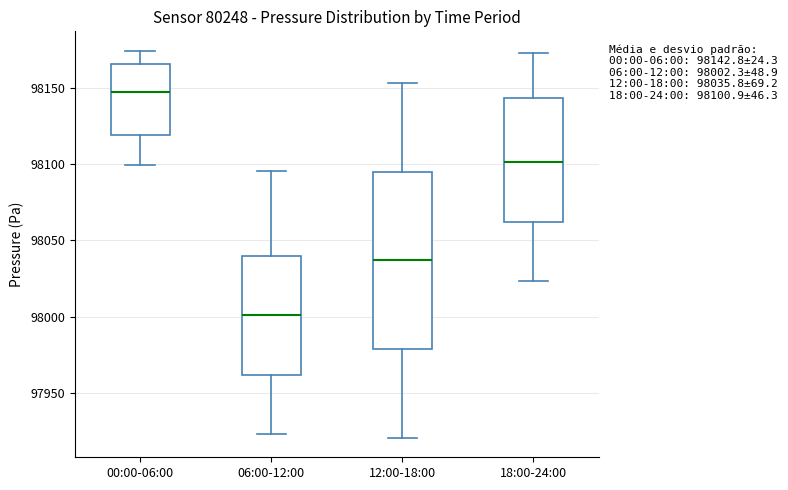

Comparing the boxes themselves (not the whiskers), which one is the tallest?

12:00-18:00